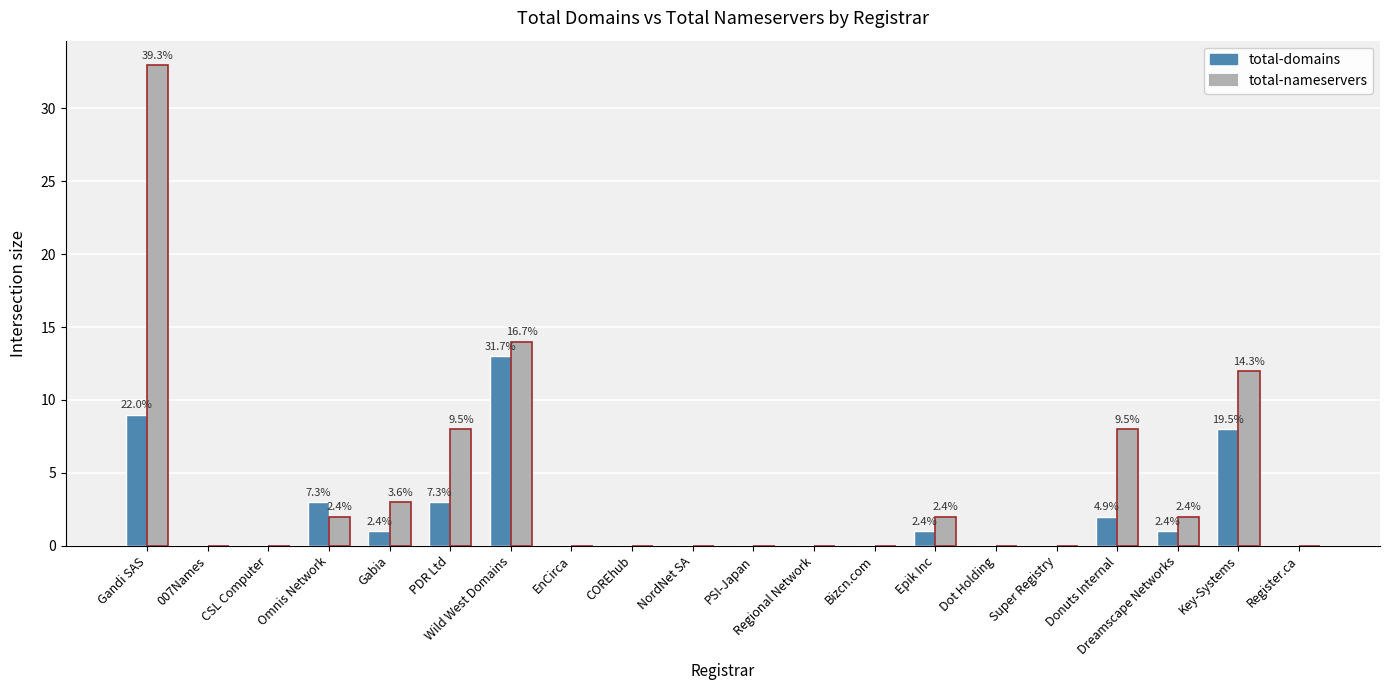

Reading left to right, transcribe all the data shown in this chart.

total-domains: 9	0	0	3	1	3	13	0	0	0	0	0	0	1	0	0	2	1	8	0
total-nameservers: 33	0	0	2	3	8	14	0	0	0	0	0	0	2	0	0	8	2	12	0